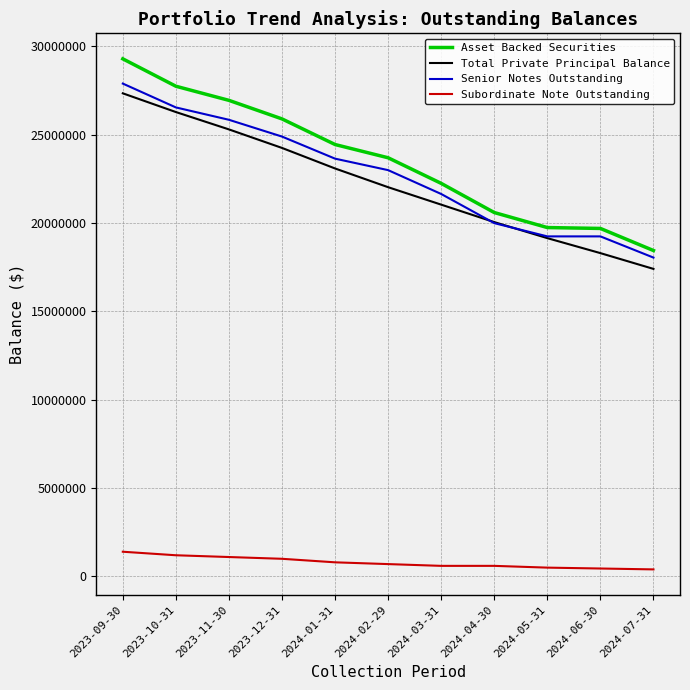

What is the difference between the highest and lowest values at 2023-12-31?

24900000.0